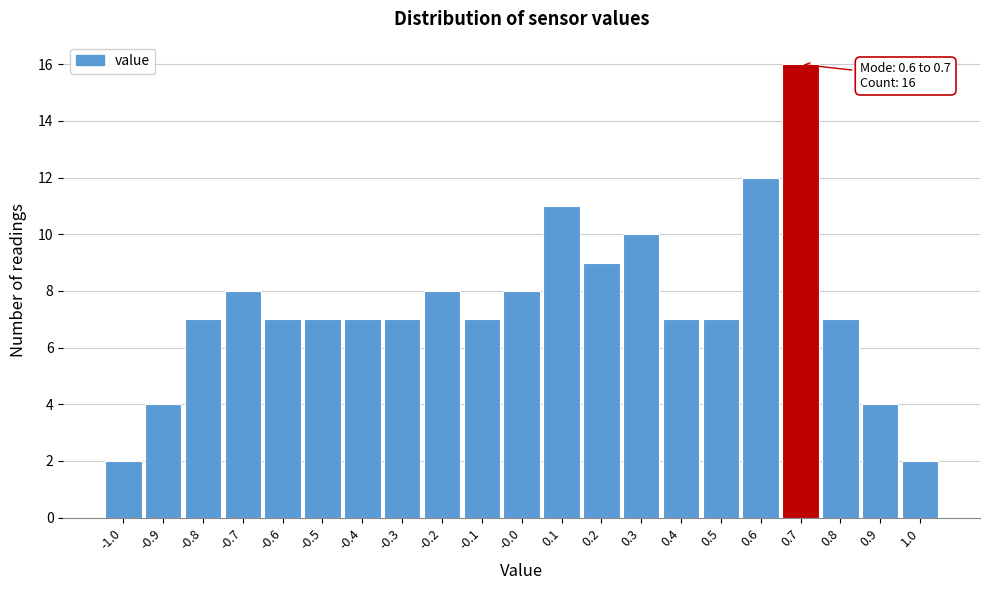

Which range on the x-axis has the tallest bar?

0.65 to 0.75